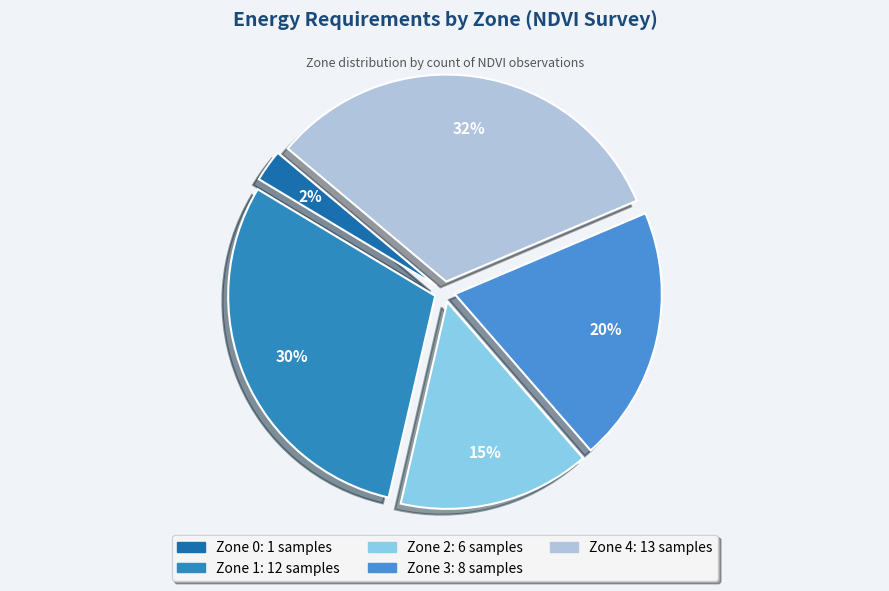

True or false: Zone 0 accounts for 14% of the total.

False